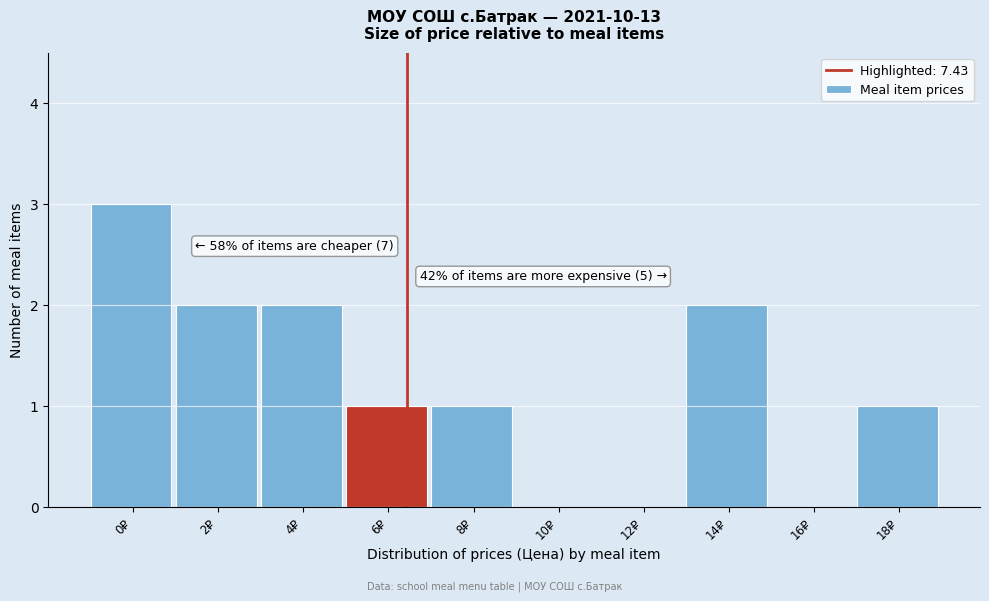

Reading left to right, extract all data points from this chart.

0₽=3	2₽=2	4₽=2	6₽=1	8₽=1	10₽=0	12₽=0	14₽=2	16₽=0	18₽=1